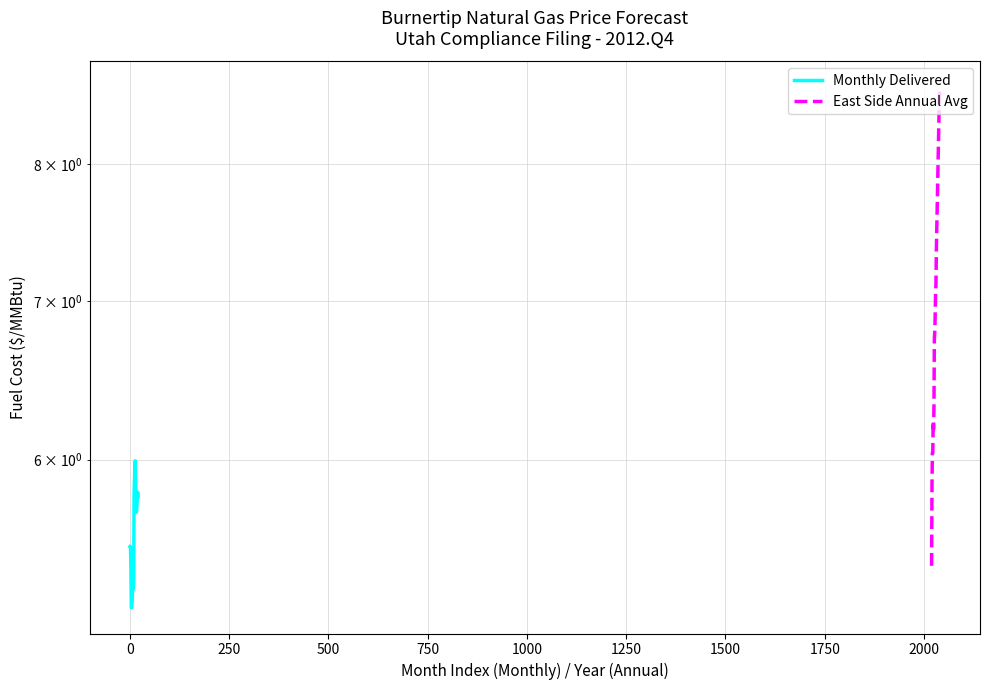

The East Side Annual Avg series shows 1.6 at 11. True or false?

False